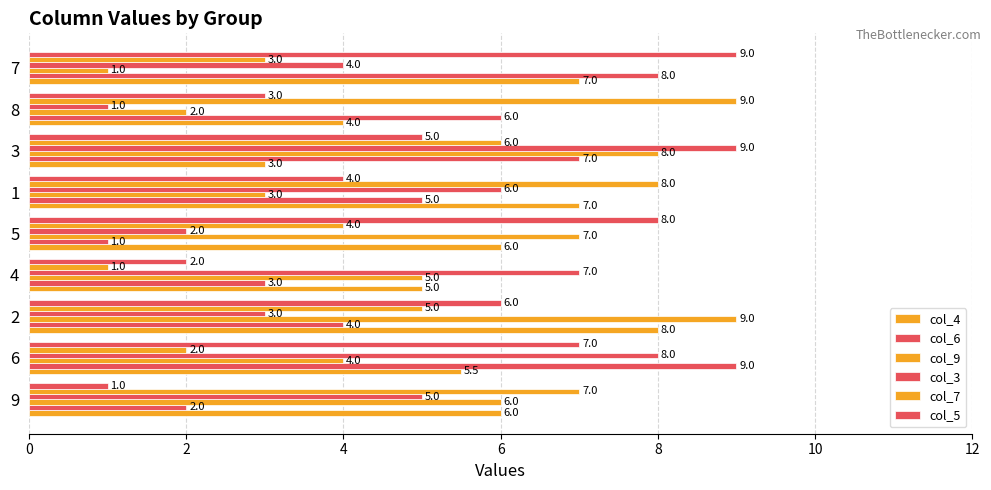

How many categories are shown in the chart?

9